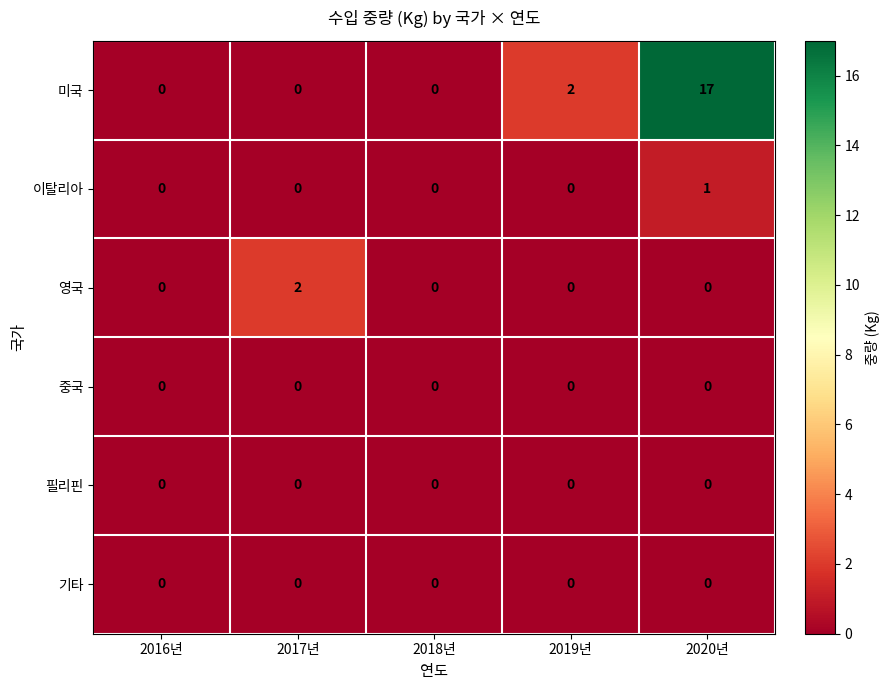

Which series has the largest range (max minus min)?

미국